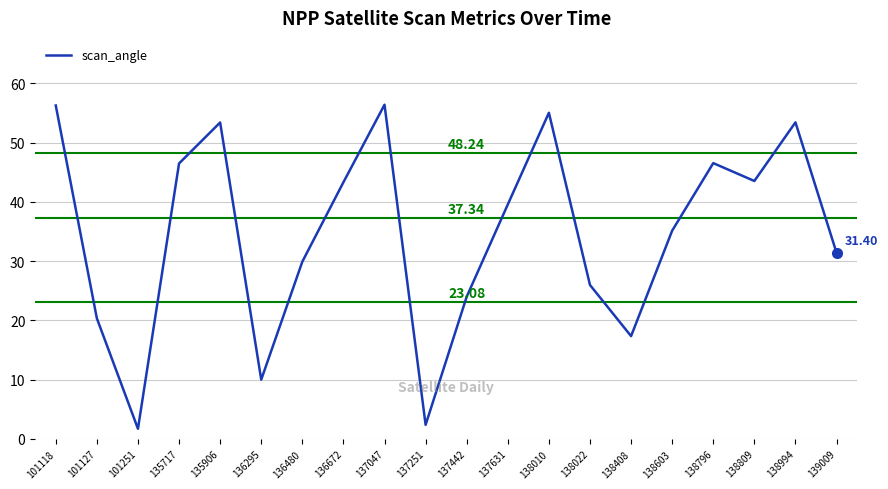

What is the average value?

34.6